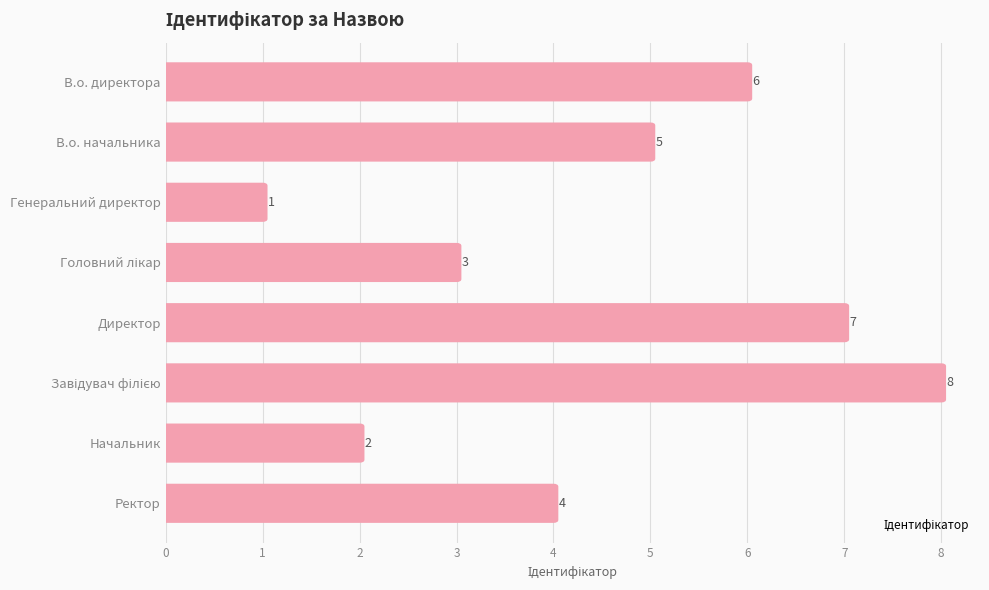

Reading right to left, extract all data points from this chart.

4	2	8	7	3	1	5	6